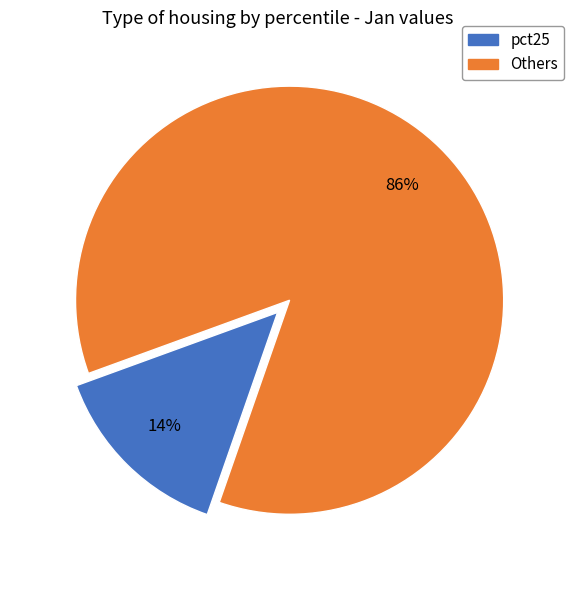

How many slices are in this pie chart?

2